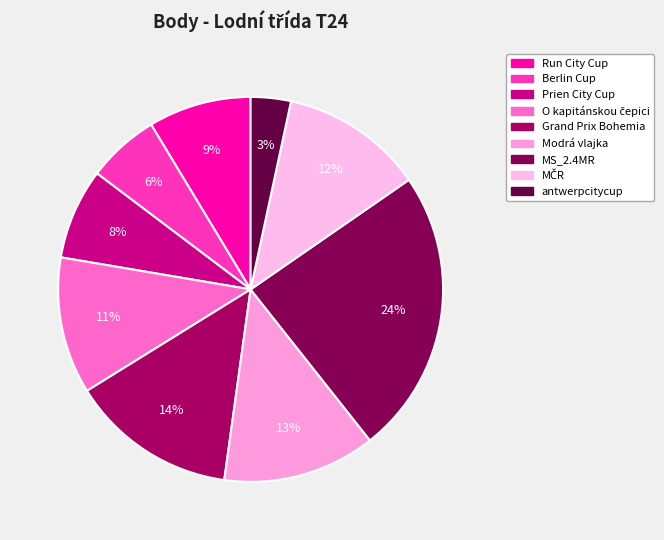

True or false: MS_2.4MR accounts for 24% of the total.

True